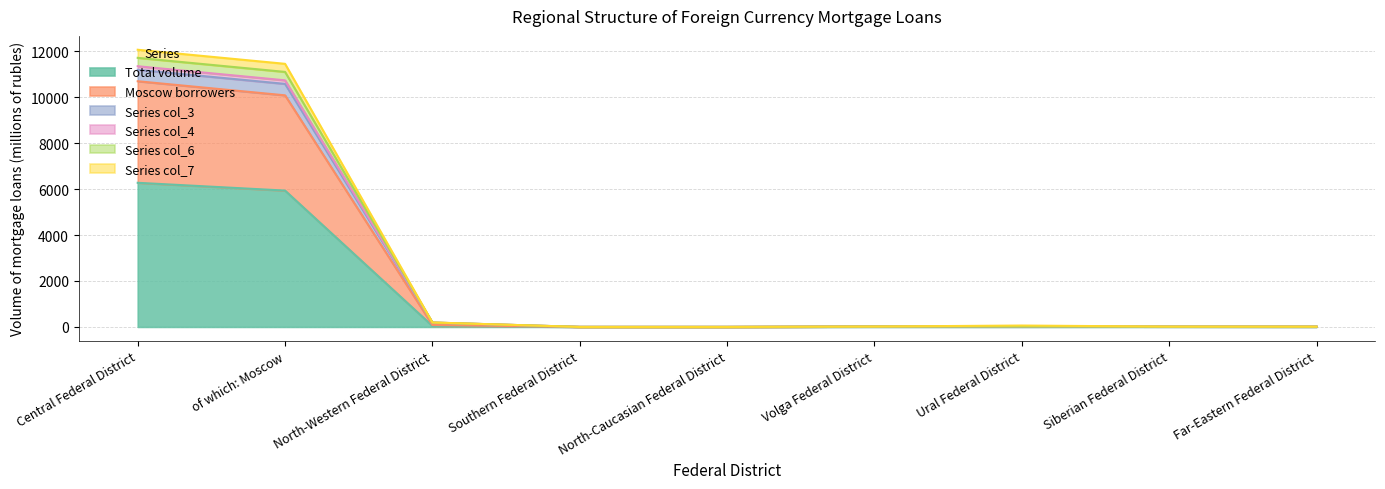

True or false: Series col_6 and Moscow borrowers intersect in this chart.

False